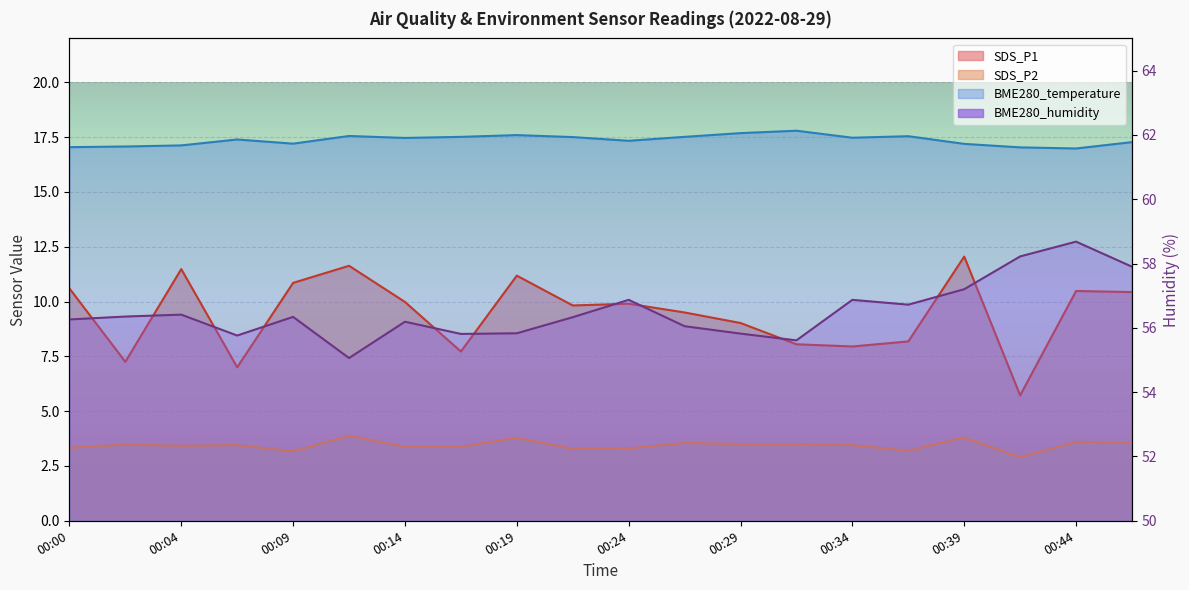

Between 00:22 and 00:34, which is larger?

00:22